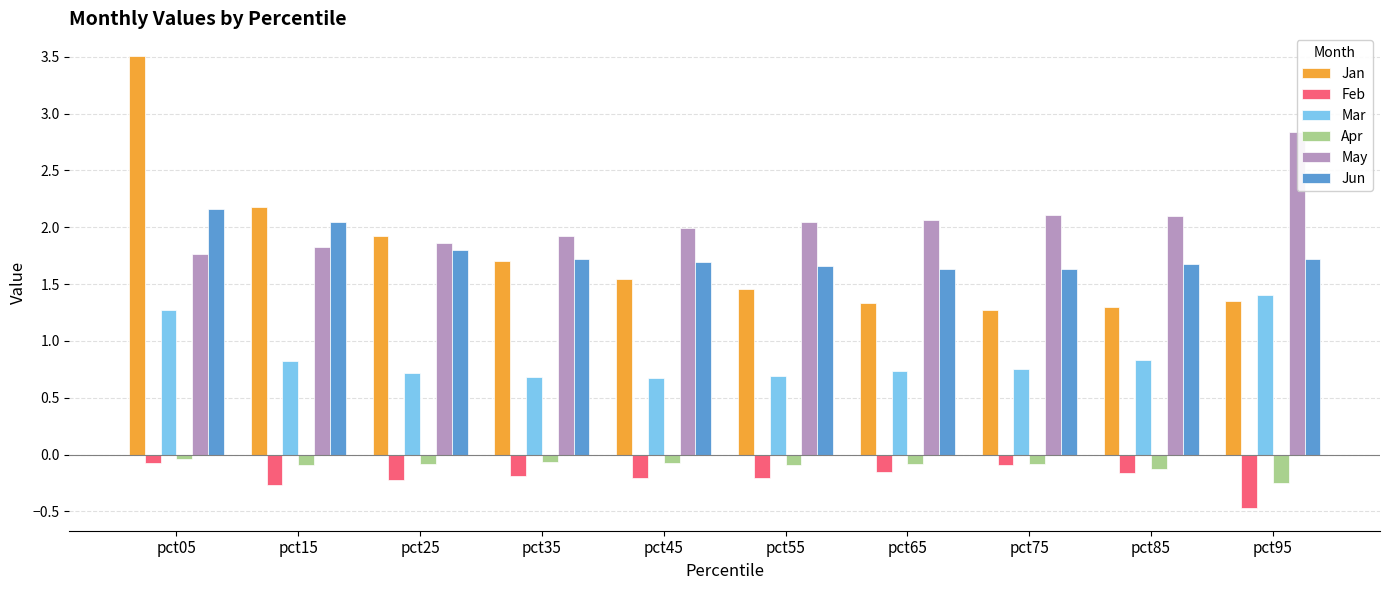

Which category has the highest value in the Jun series?

pct05